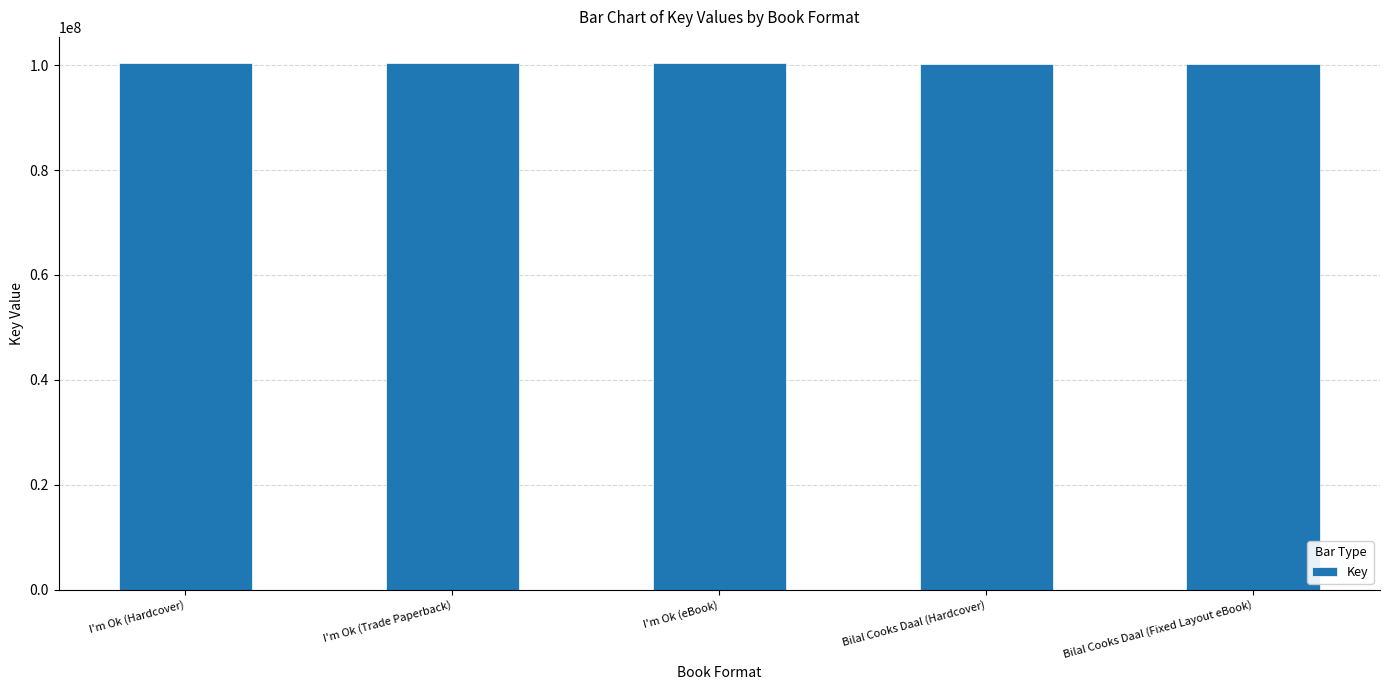

What is the ratio of the value at I'm Ok (Trade Paperback) to the value at I'm Ok (Hardcover)?

1.0